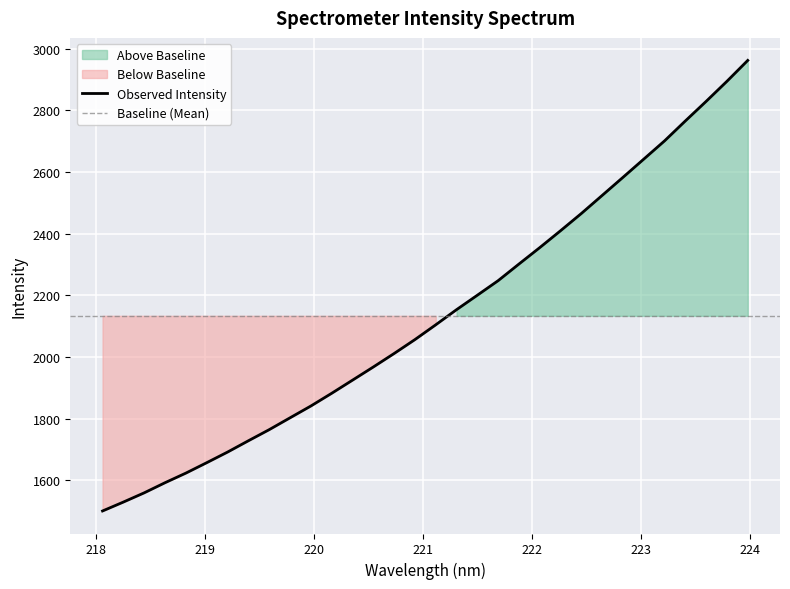

What is the label of the 15th point from the left?

220.7354